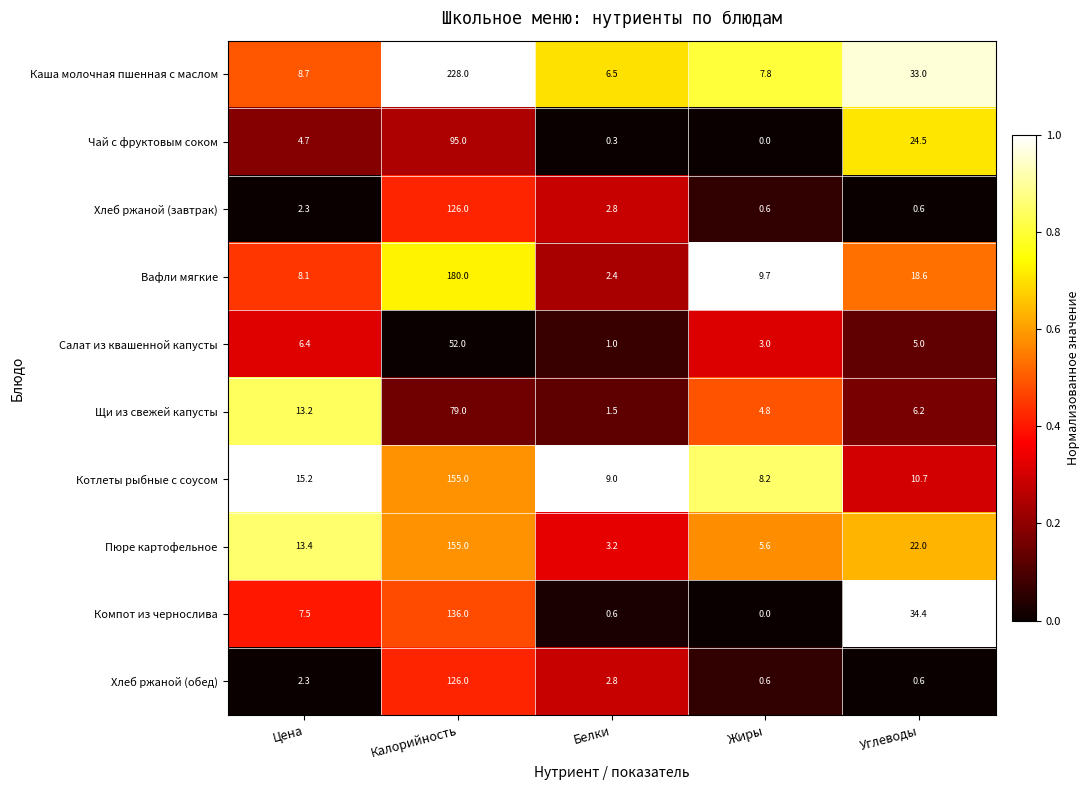

What is the spread (max minus min) of values at Углеводы?

33.8